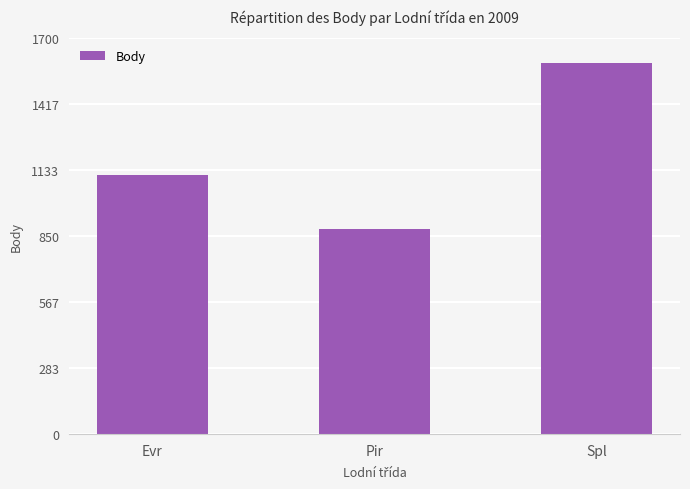

Reading left to right, what are all the values shown in this chart?

1112	879	1595